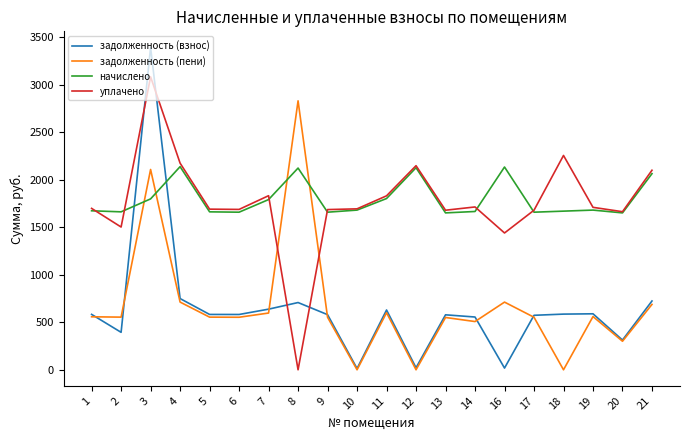

How many lines are shown in the chart?

4